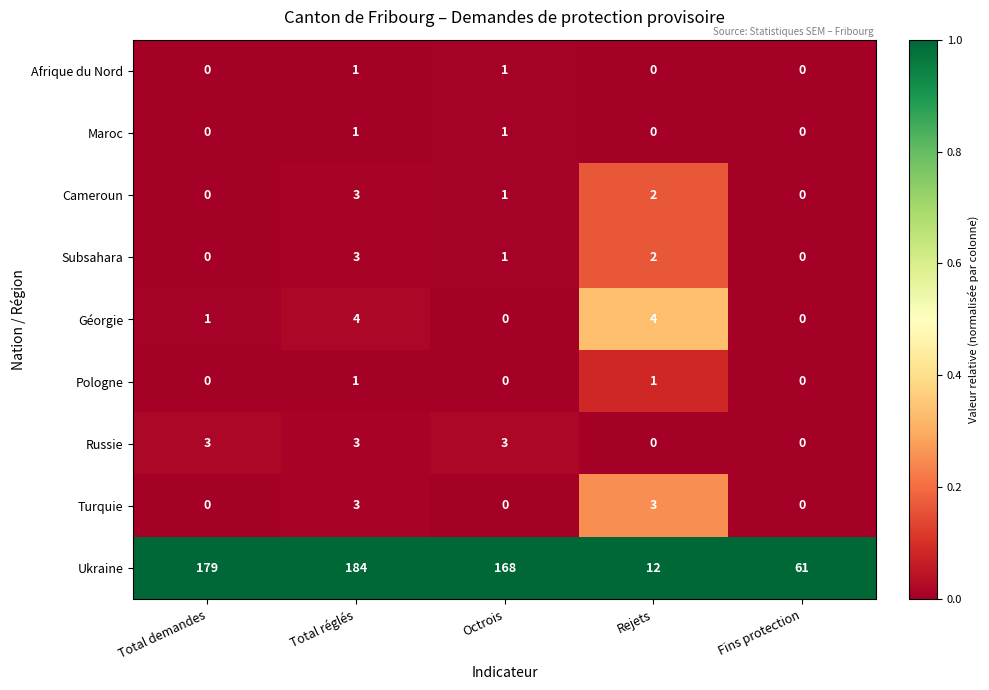

How many categories are shown in the chart?

5